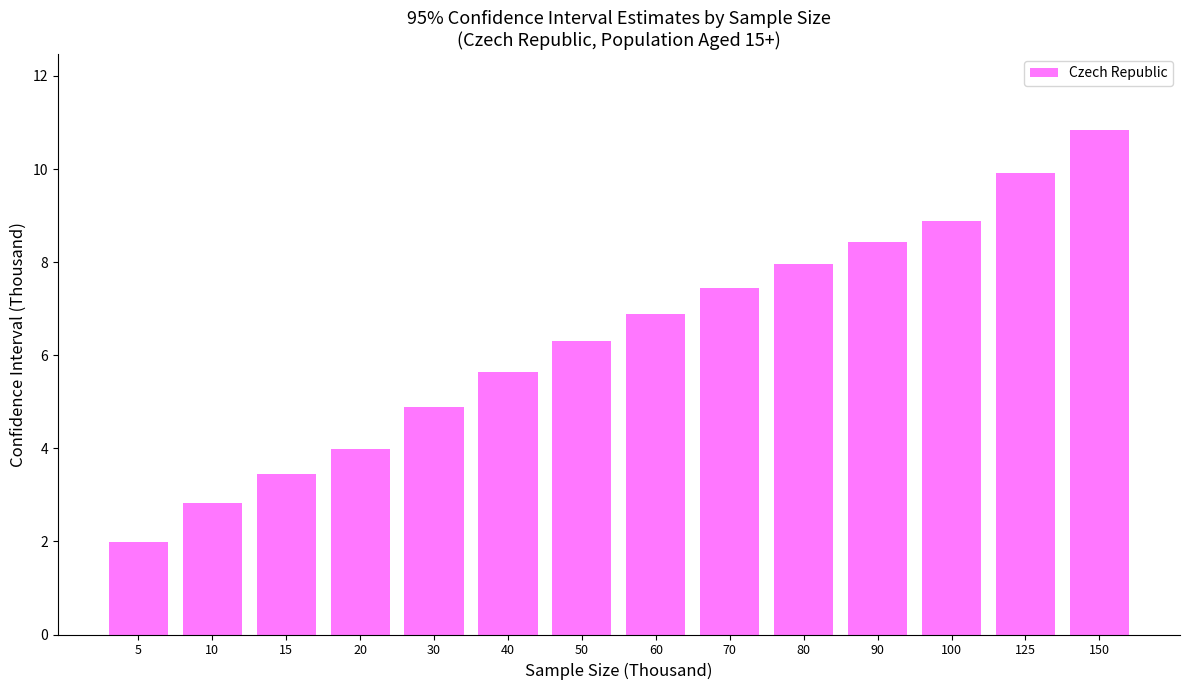

What is the difference between the maximum and minimum values?

8.8